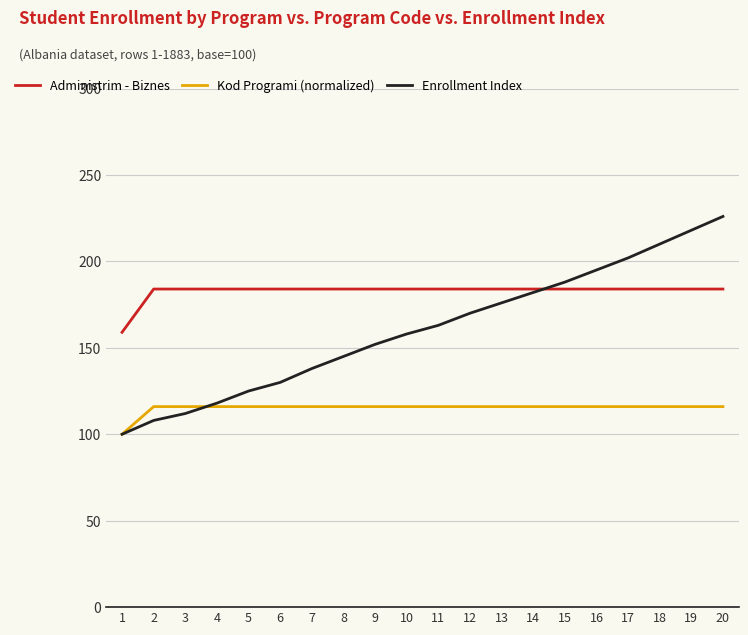

List the series in order of their peak value, lowest first.

Kod Programi (normalized), Administrim - Biznes, Enrollment Index